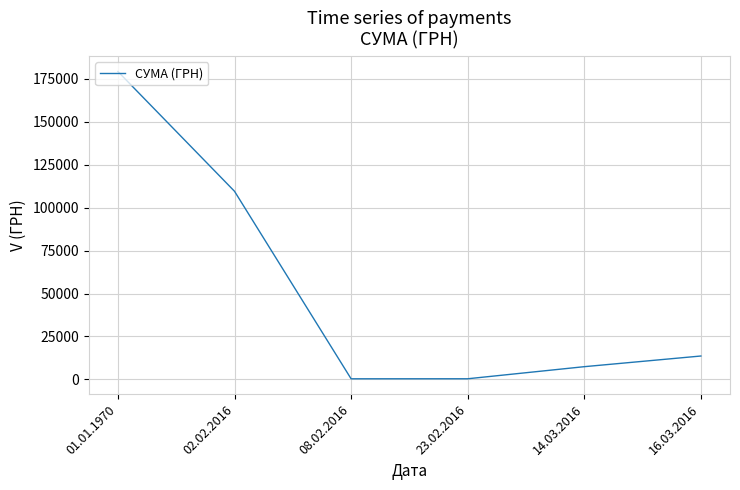

Which label corresponds to the largest value in the chart?

01.01.1970